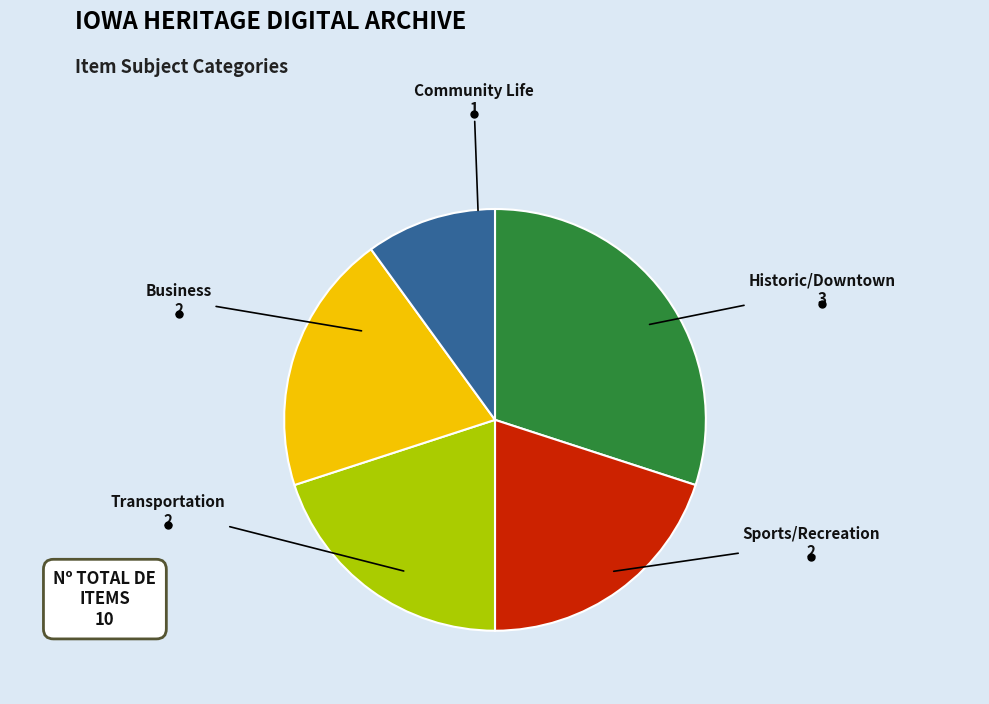

Is Oskaloosa the majority of the pie?

No